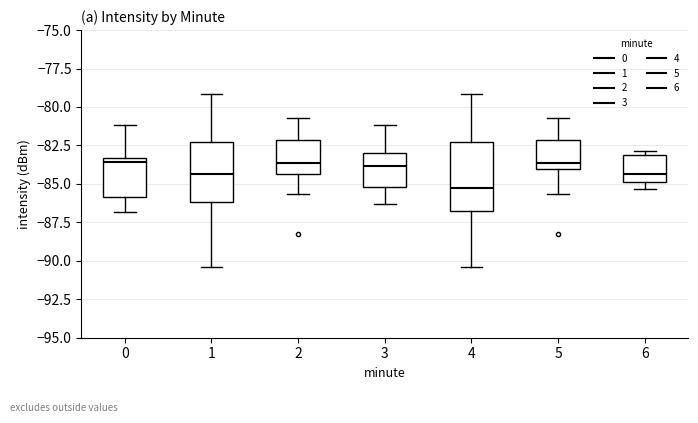

Reading left to right, transcribe this box plot: for each box, give where its median line is, the range the box spans, and where its two whiskers end, as read against the y-axis. The values are not printed on the chart, so give them approximately, as read against the axis.

0: median -83.5 (just below the box's upper edge), box -86.0 to -83.5, whiskers -87.0 to -81.0
1: median -84.5, box -86.0 to -82.5, whiskers -90.5 to -79.0
2: median -83.5, box -84.5 to -82.0, whiskers -85.5 to -80.5
3: median -84.0, box -85.0 to -83.0, whiskers -86.5 to -81.0
4: median -85.5, box -86.5 to -82.5, whiskers -90.5 to -79.0
5: median -83.5, box -84.0 to -82.0, whiskers -85.5 to -80.5
6: median -84.5, box -85.0 to -83.0, whiskers -85.5 to -83.0 (just above the box's upper edge)